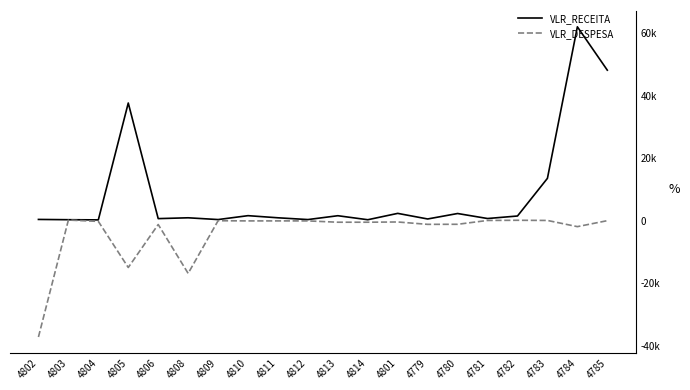

List the labels in order of VLR_RECEITA value, smallest first.

4804, 4814, 4803, 4809, 4812, 4802, 4779, 4806, 4781, 4808, 4811, 4782, 4813, 4810, 4780, 4801, 4783, 4805, 4785, 4784